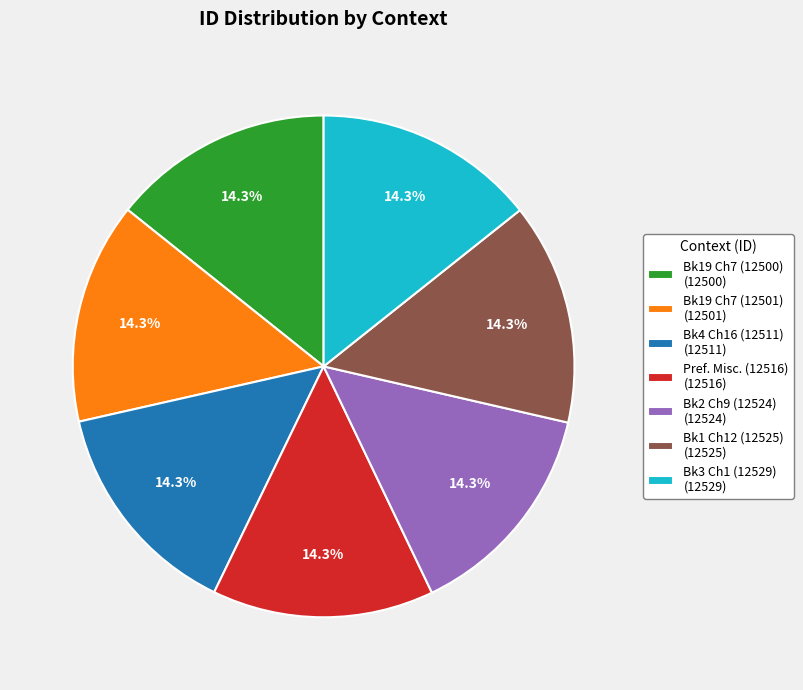

Does Bk3 Ch1 (12529) (12529) represent more than half of the total?

No